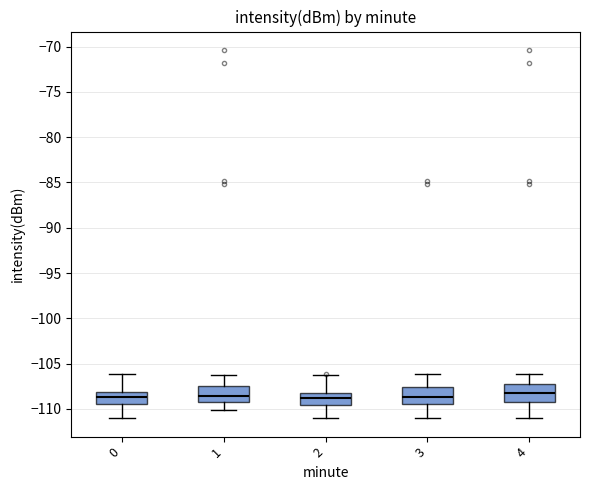

Reading left to right, read every box against the y-axis: the position of its median line, the range the box covers, and the ends of its whiskers. The values are not printed on the chart, so give them approximately, as read against the axis.

0: median -108.5, box -109.5 to -108.0, whiskers -111.0 to -106.0
1: median -108.5, box -109.0 to -107.5, whiskers -110.0 to -106.5
2: median -109.0, box -109.5 to -108.0, whiskers -111.0 to -106.5
3: median -108.5, box -109.5 to -107.5, whiskers -111.0 to -106.0
4: median -108.5, box -109.0 to -107.5, whiskers -111.0 to -106.0